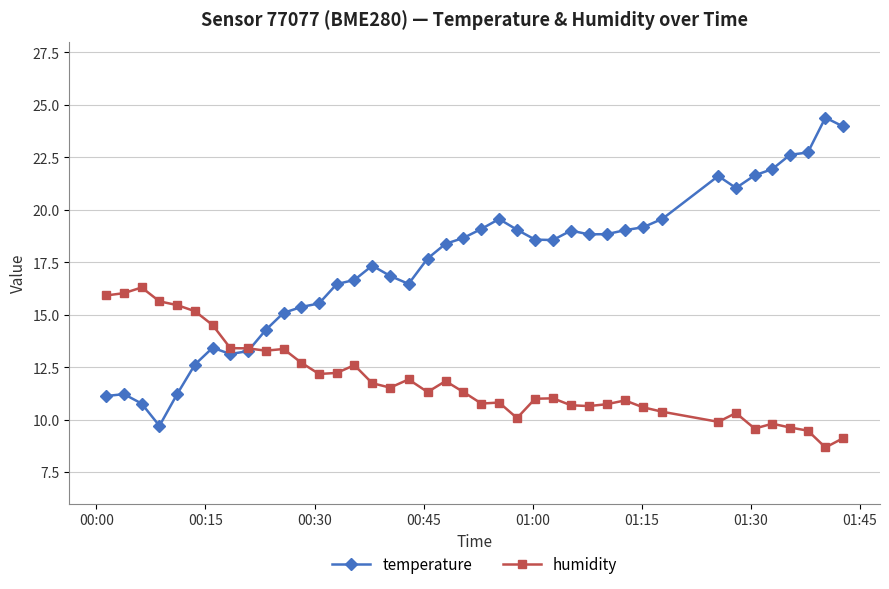

List the series in order of their overall mean, lowest first.

humidity, temperature